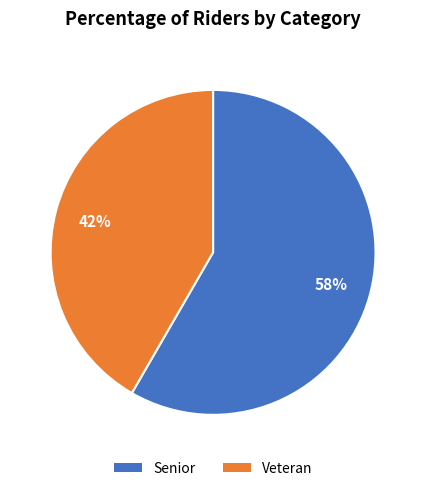

What is the largest slice in the pie chart?

Senior